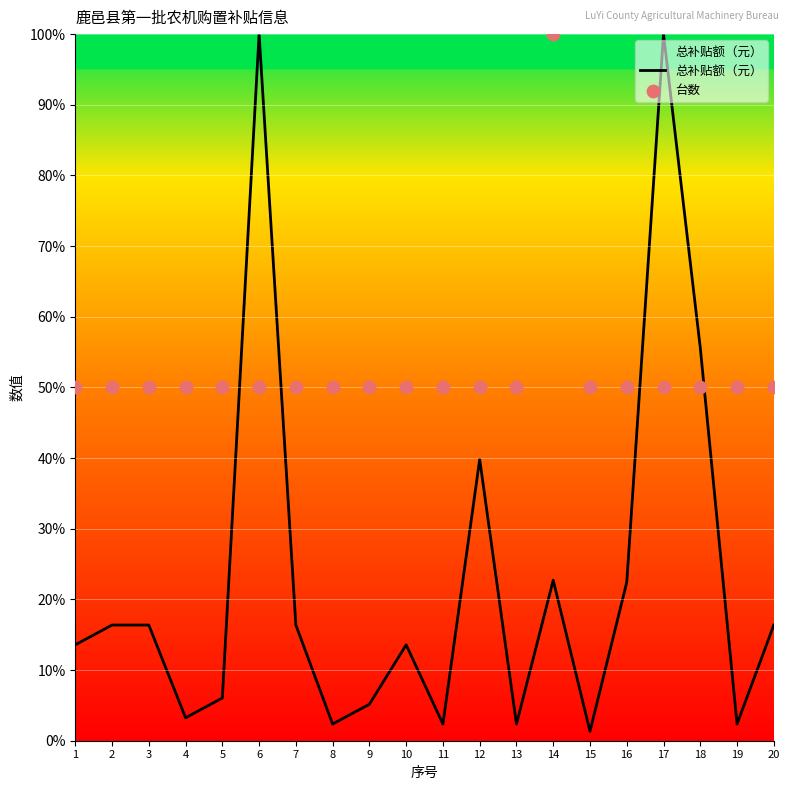

Which series has the largest total across all categories?

台数